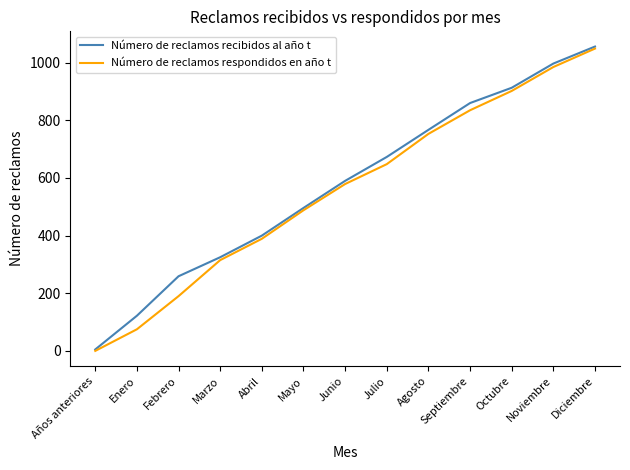

What is the difference between the second highest and second lowest values in the Número de reclamos respondidos en año t series?

910